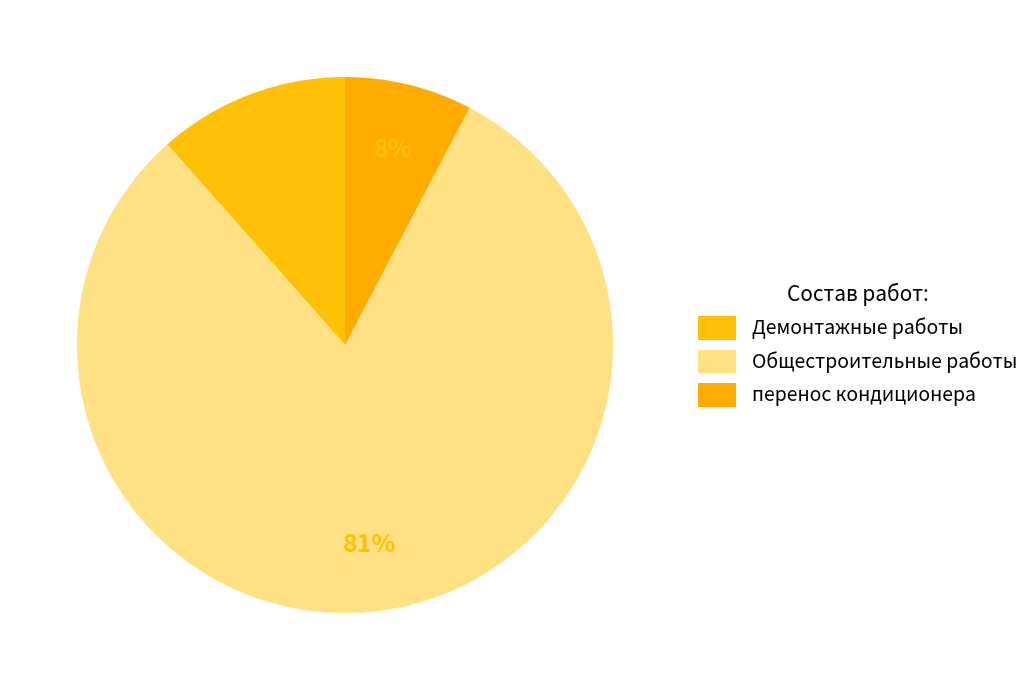

How many segments does this pie chart have?

3